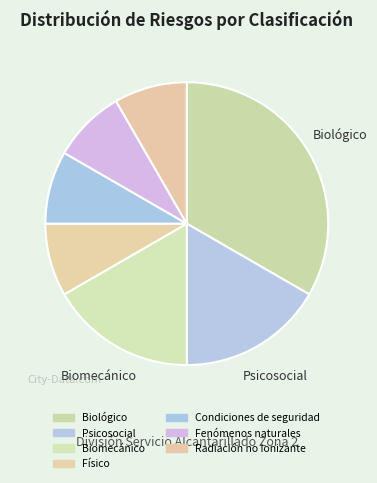

How many segments does this pie chart have?

7